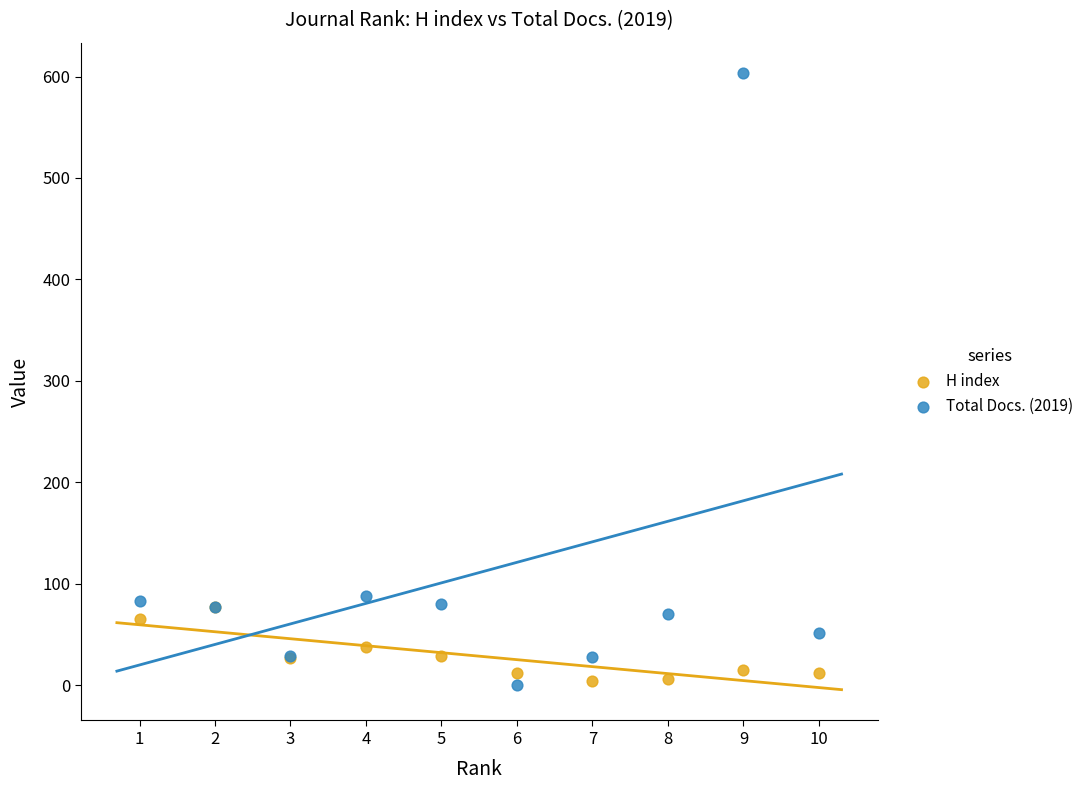

Which series has the widest spread of Y values?

Total Docs. (2019)